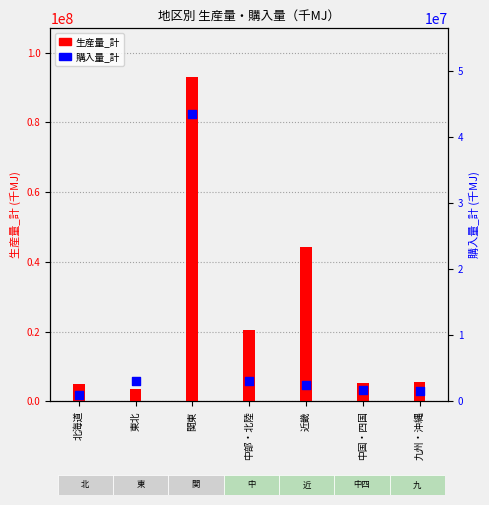

Is the value of 購入量_計 at 北海道 greater than the value of 生産量_計 at 中部・北陸?

No